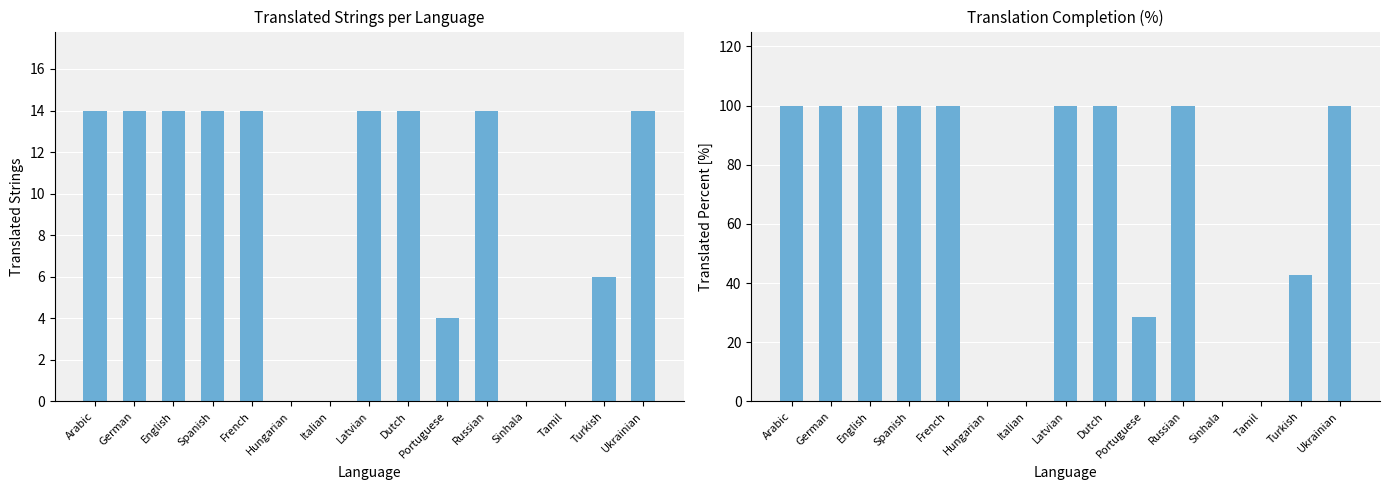

The translated_percent series shows 47.5 at Russian. True or false?

False